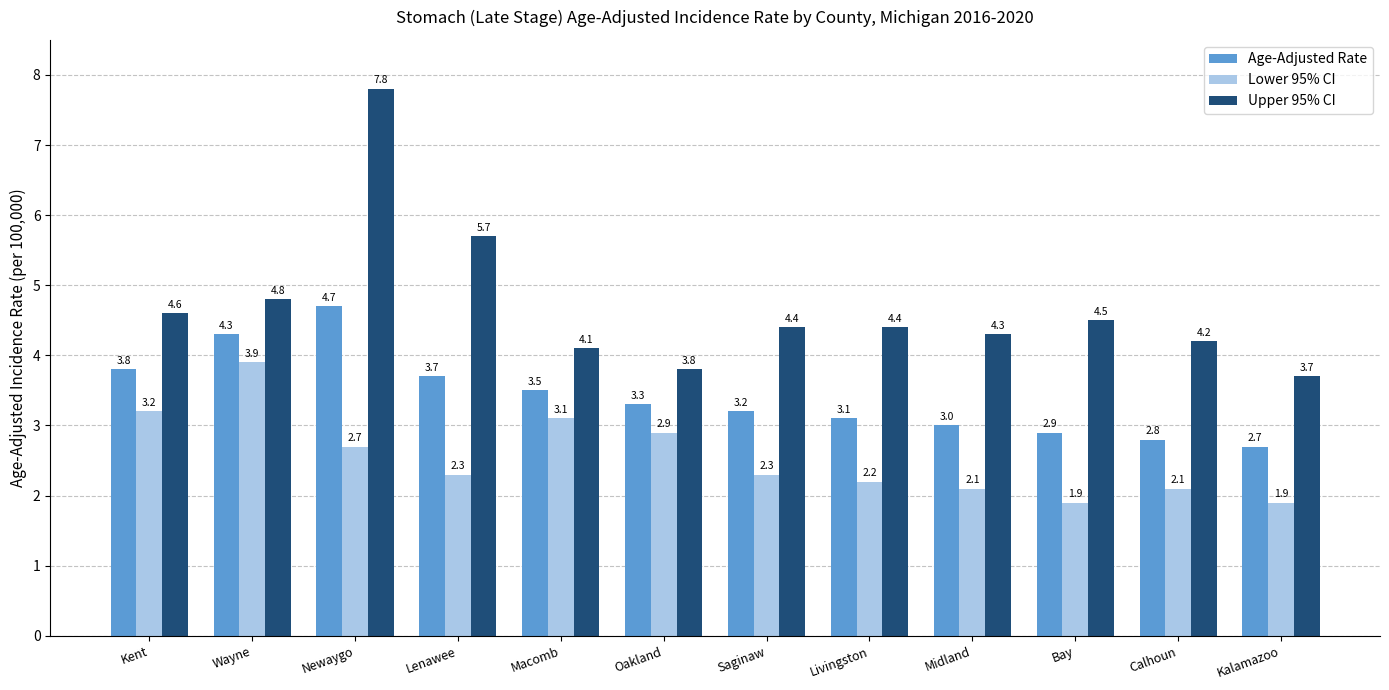

The value of Lower 95% CI at Macomb is 1.4. True or false?

False